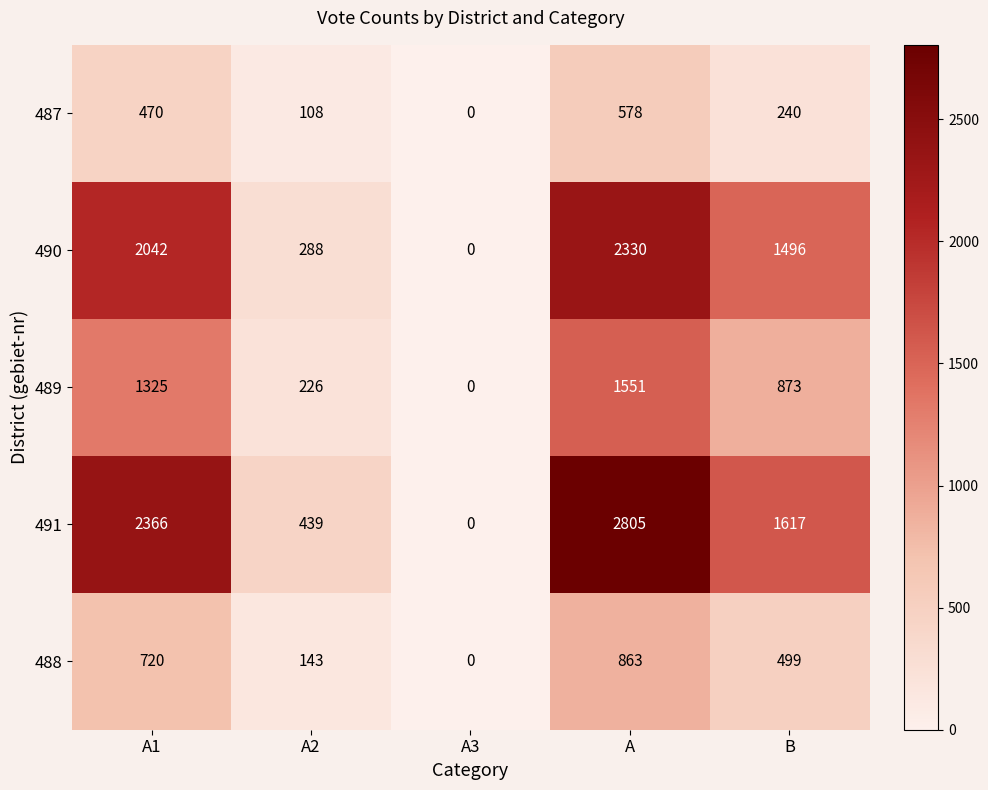

How many data points does each series have?

5